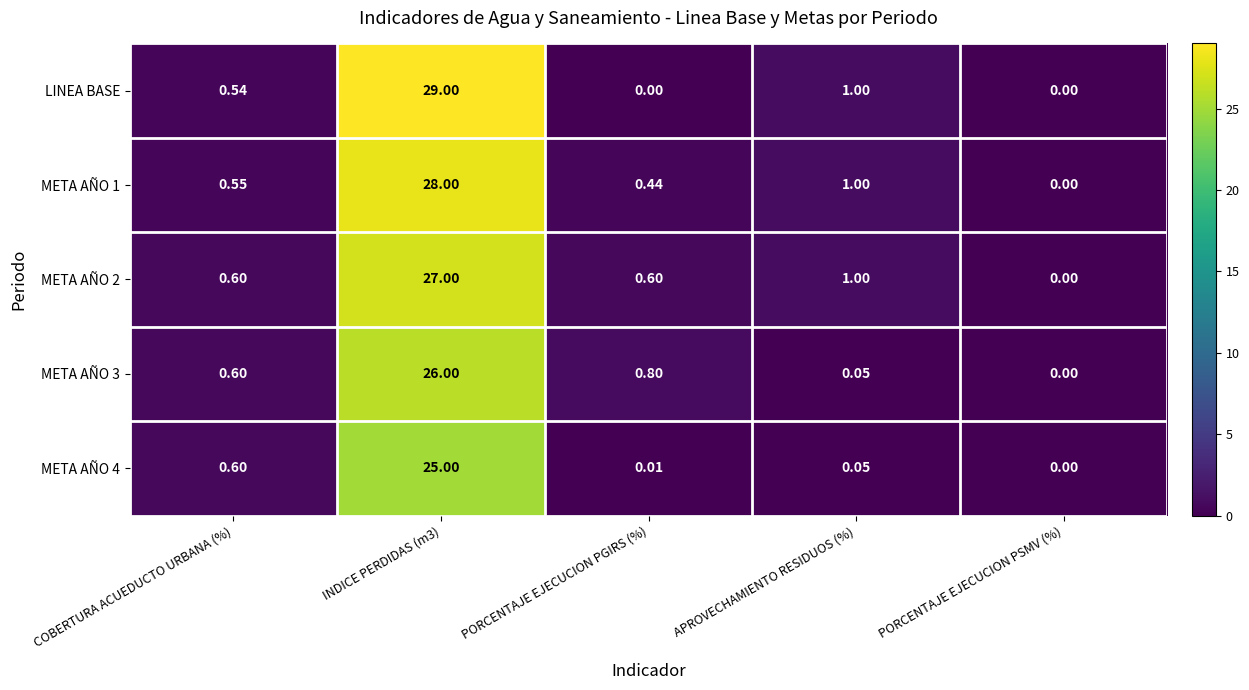

Rank the series by their maximum value, from highest to lowest.

LINEA BASE, META AÑO 1, META AÑO 2, META AÑO 3, META AÑO 4